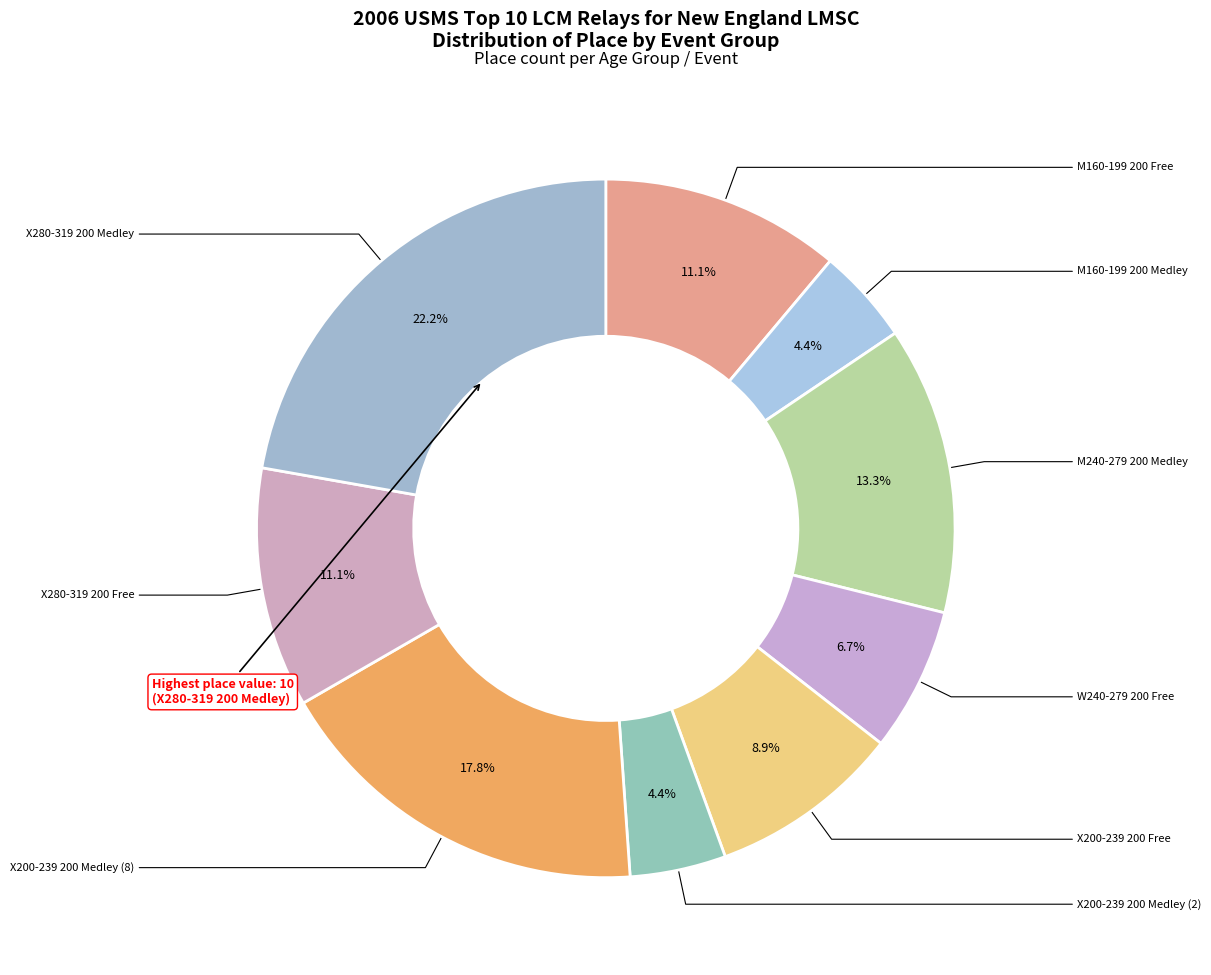

To the nearest percent, what is the average slice percentage?

11%